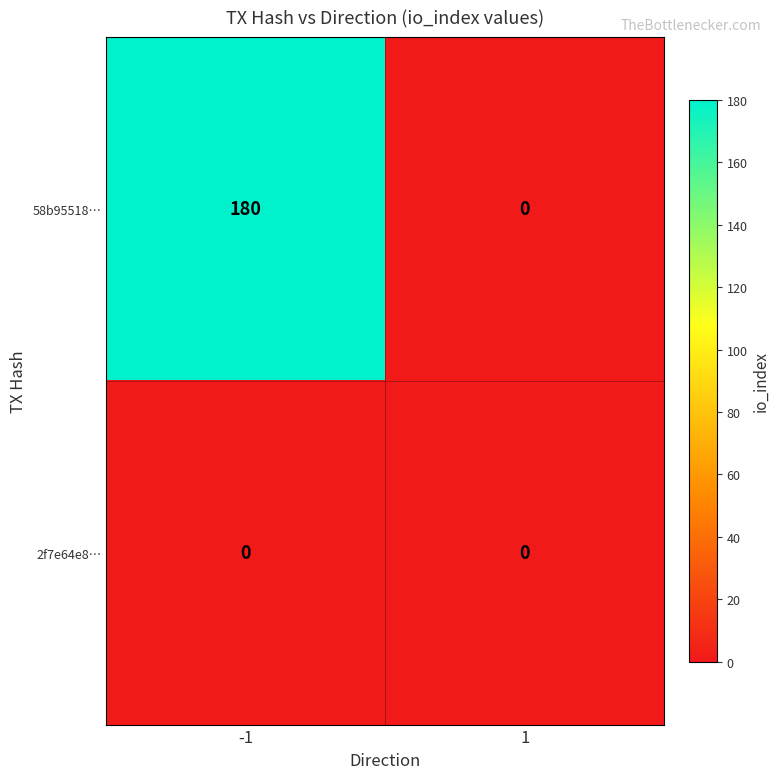

Reading left to right, what are all the values shown in this chart?

58b95518…: 180	0
2f7e64e8…: 0	0